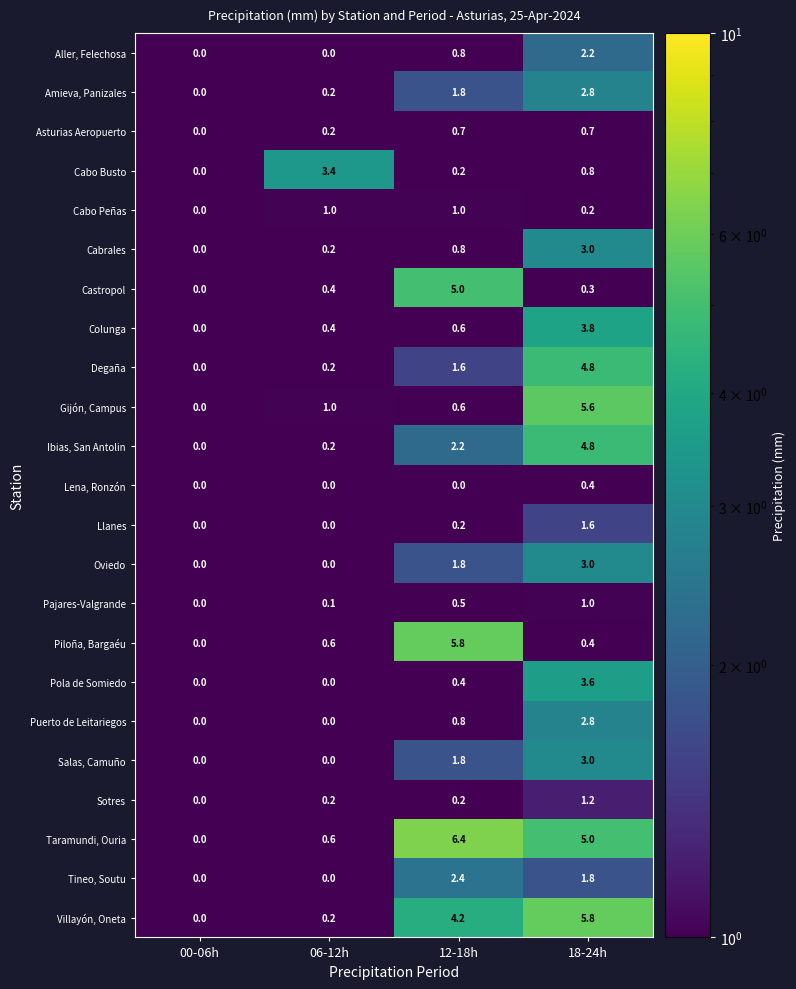

Which series has the widest spread of values?

Taramundi, Ouria